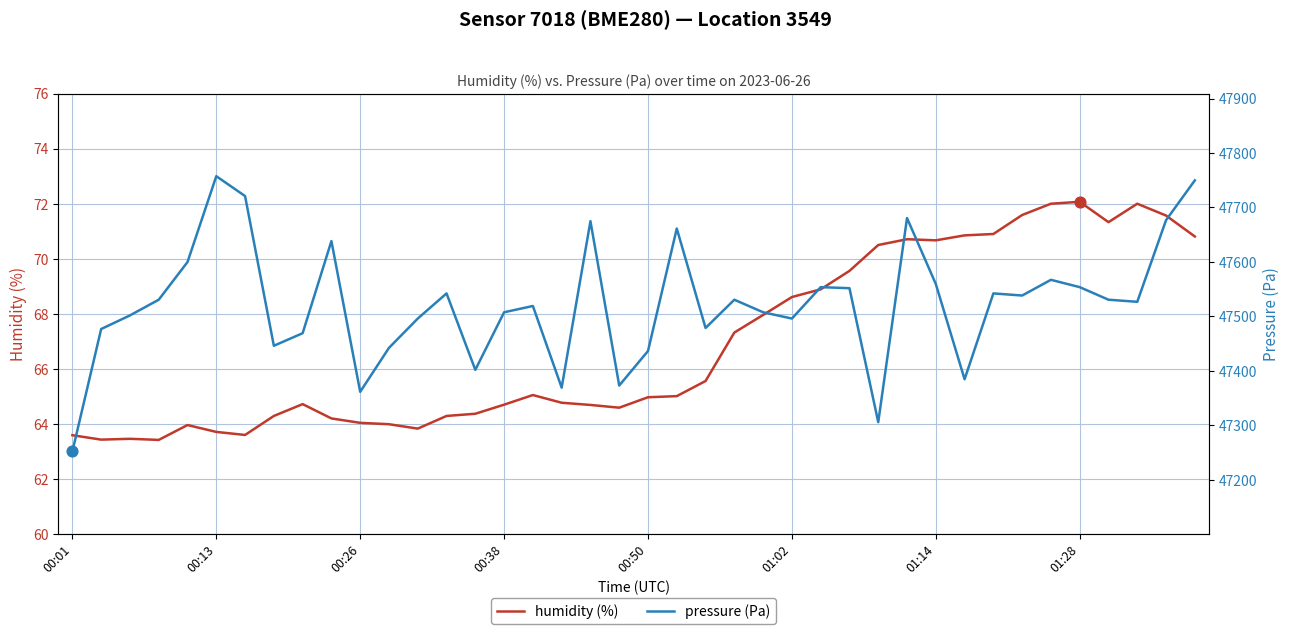

What is the total value across all series at 27?

47621.3